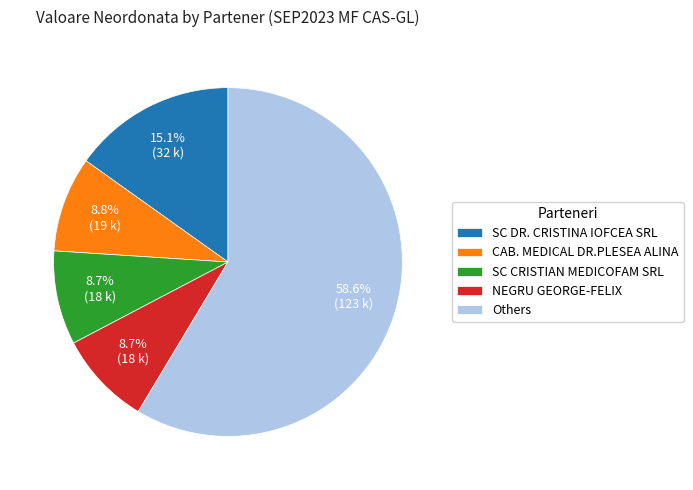

Does any single category account for the majority?

Yes